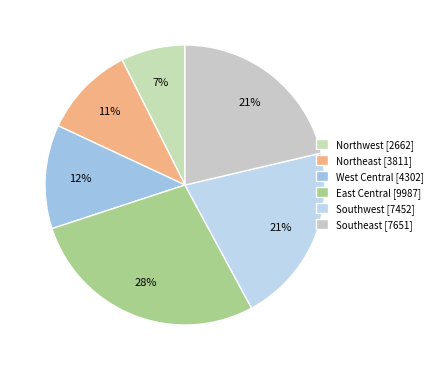

What percentage do Southwest and Southeast together represent?

42.1%